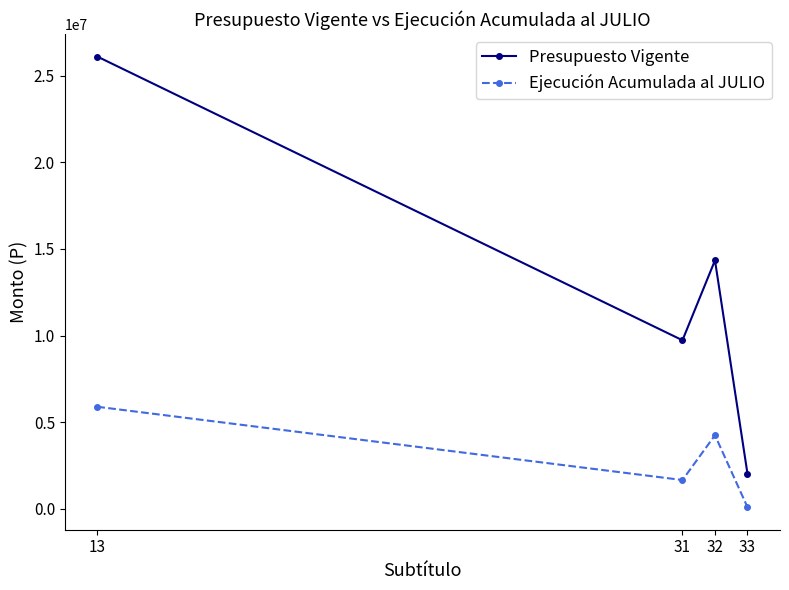

At how many categories does at least one series exceed 3993618?

3